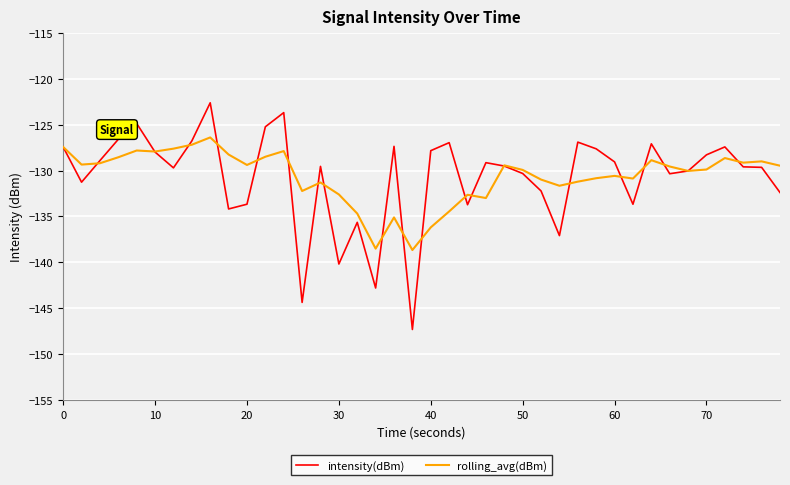

What is the lowest value of the intensity(dBm) series?

-147.3